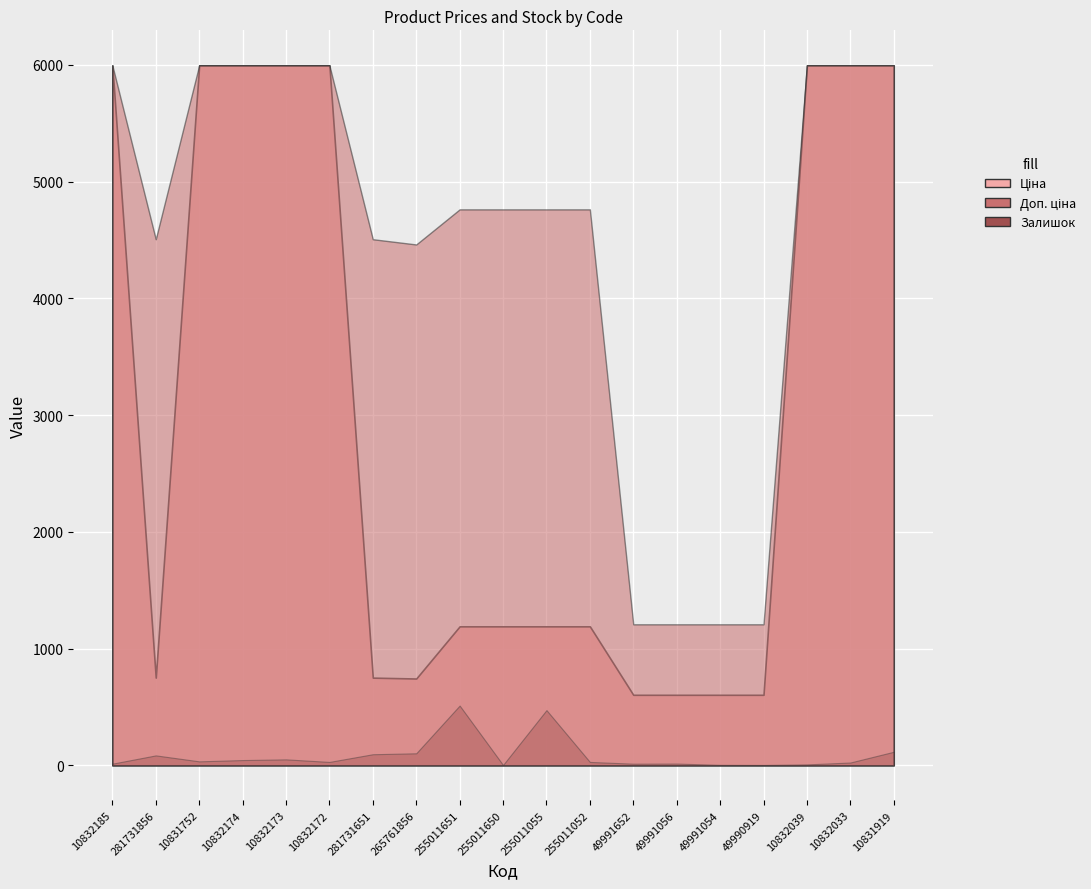

What is the difference between the Залишок values at 265761856 and 10832185?

89.0